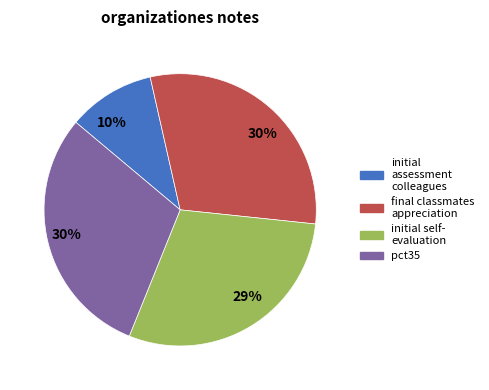

To the nearest percent, what is the difference between the largest and smallest slice percentages?

20%